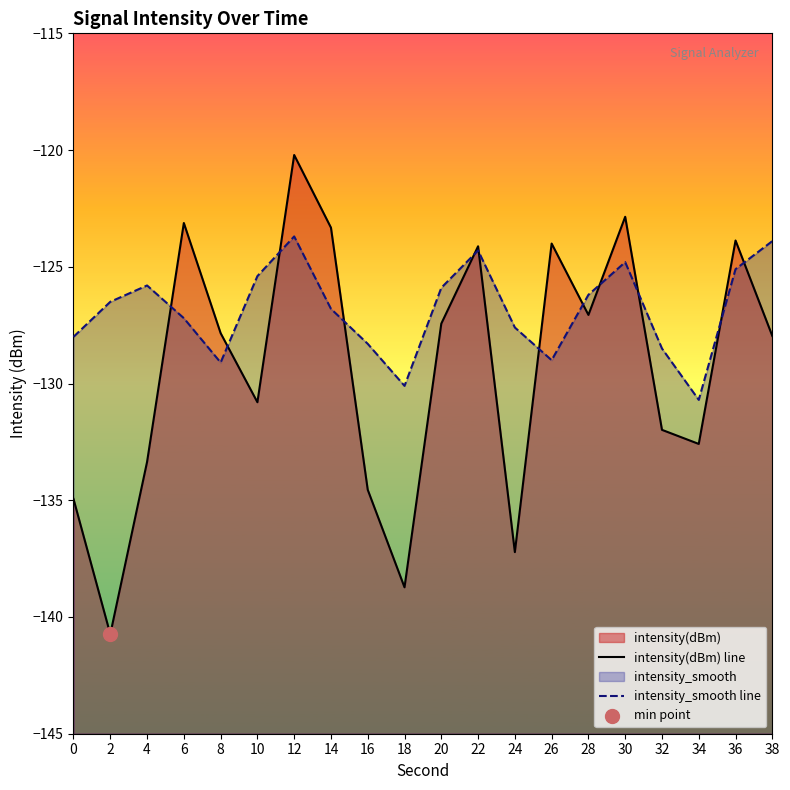

Which series has the widest spread of Y values?

intensity(dBm) line